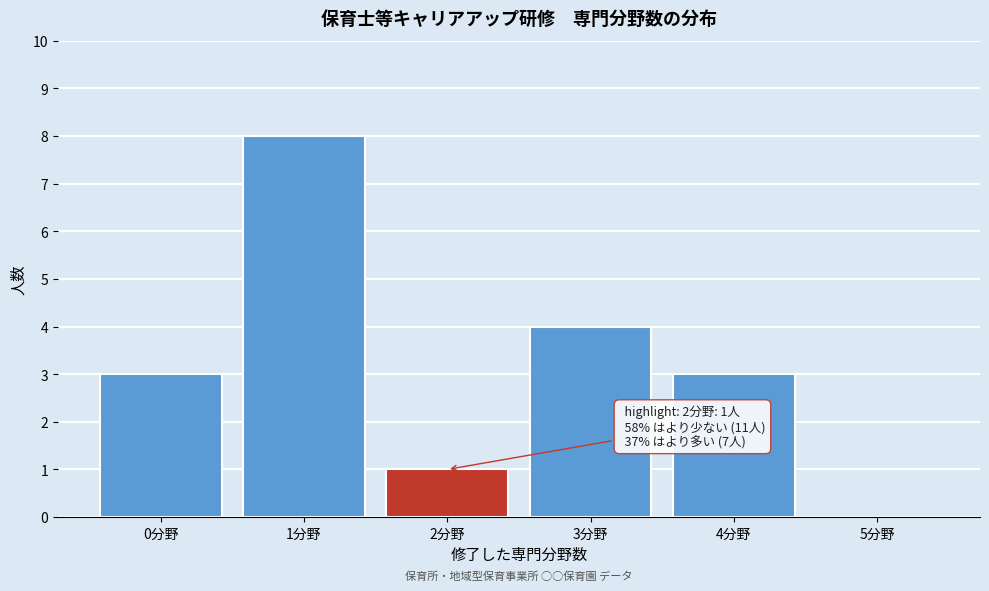

Reading left to right, what are all the values shown in this chart?

0分野=3	1分野=8	2分野=1	3分野=4	4分野=3	5分野=0